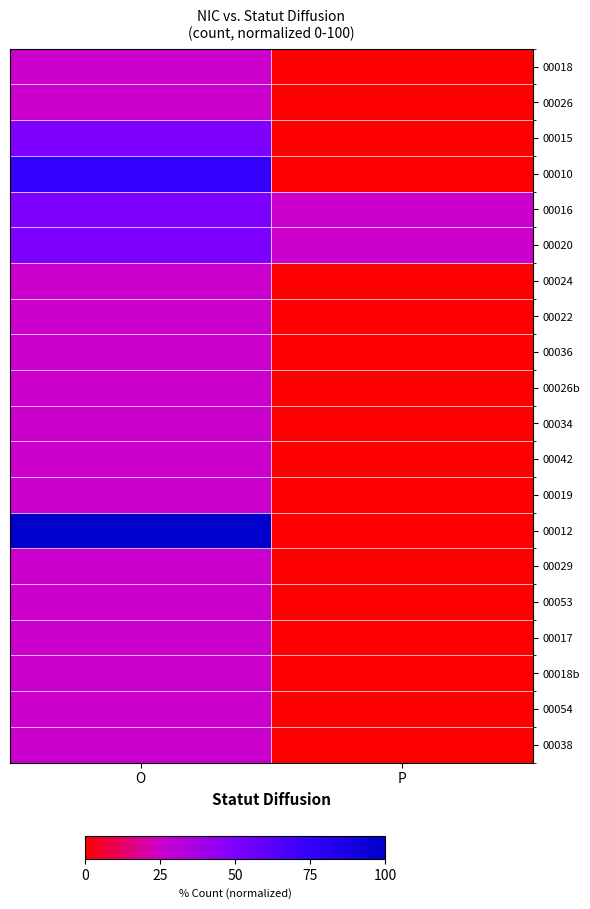

What is the total value across all series at P?

50